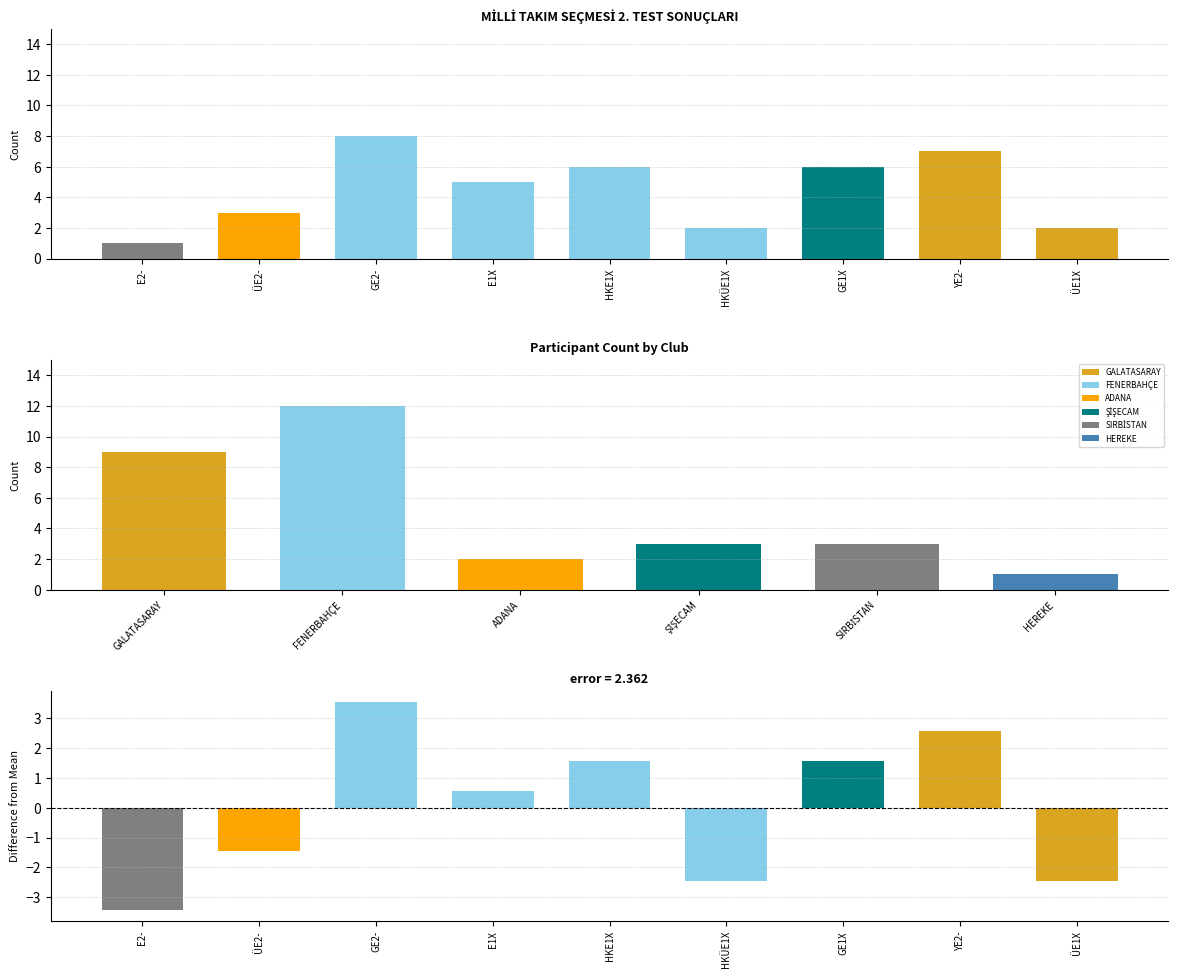

What is the label of the 9th bar from the left?

ÜE1X